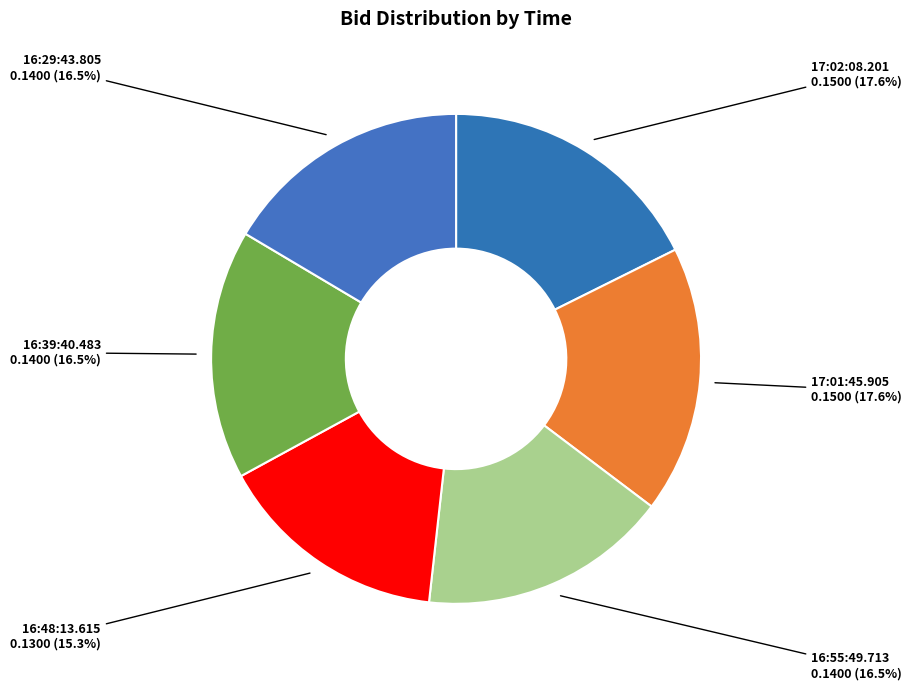

What portion of the pie excludes 16:29:43.805?

83.5%